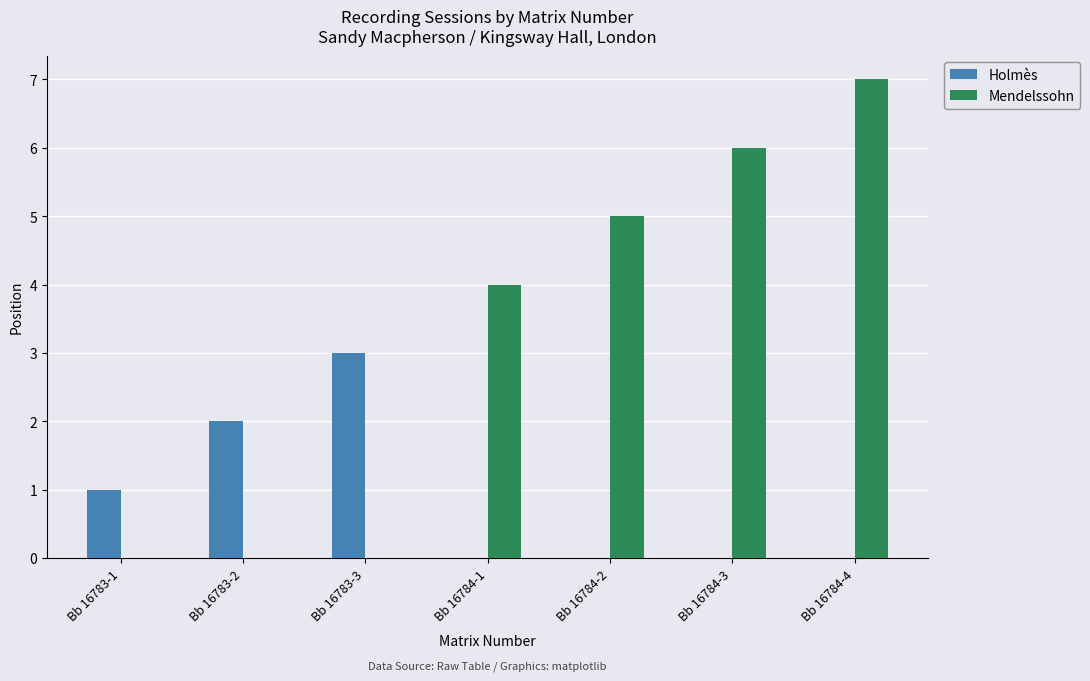

Between Bb 16783-3 and Bb 16784-3, which series saw the biggest shift?

Mendelssohn